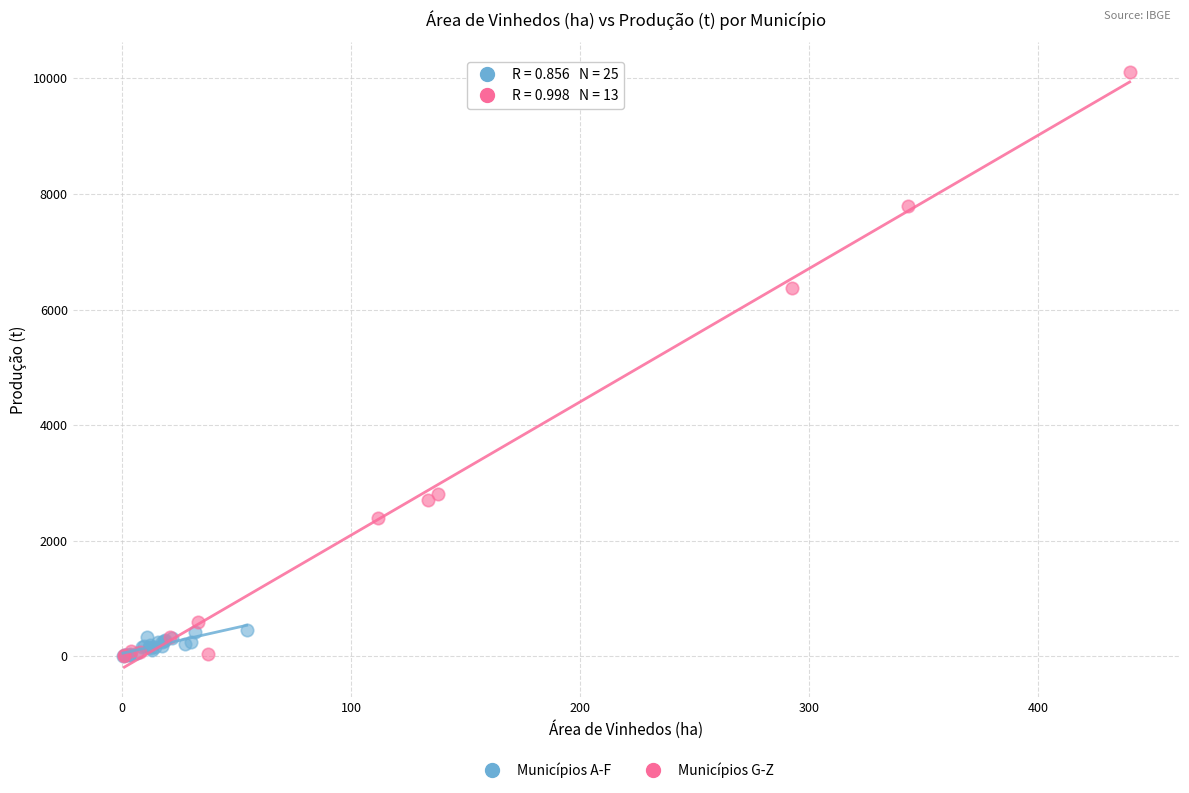

Which series reaches the maximum Y coordinate?

Municípios G-Z